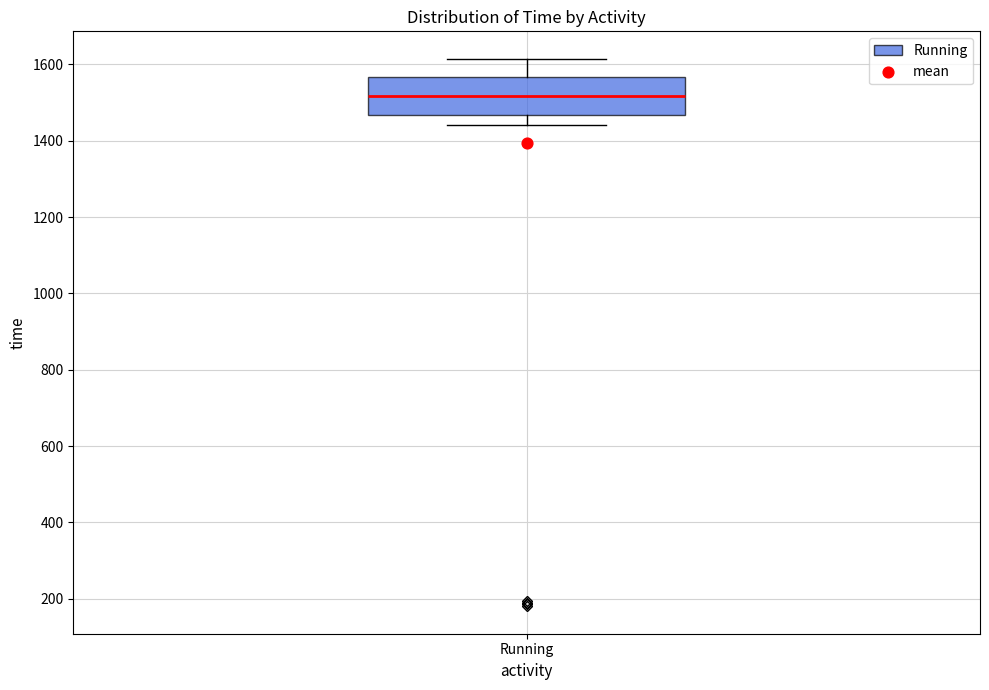

Where does the upper whisker of the box for Running end on the y-axis? The values are not printed on the chart, so give them approximately, as read against the axis.

1620